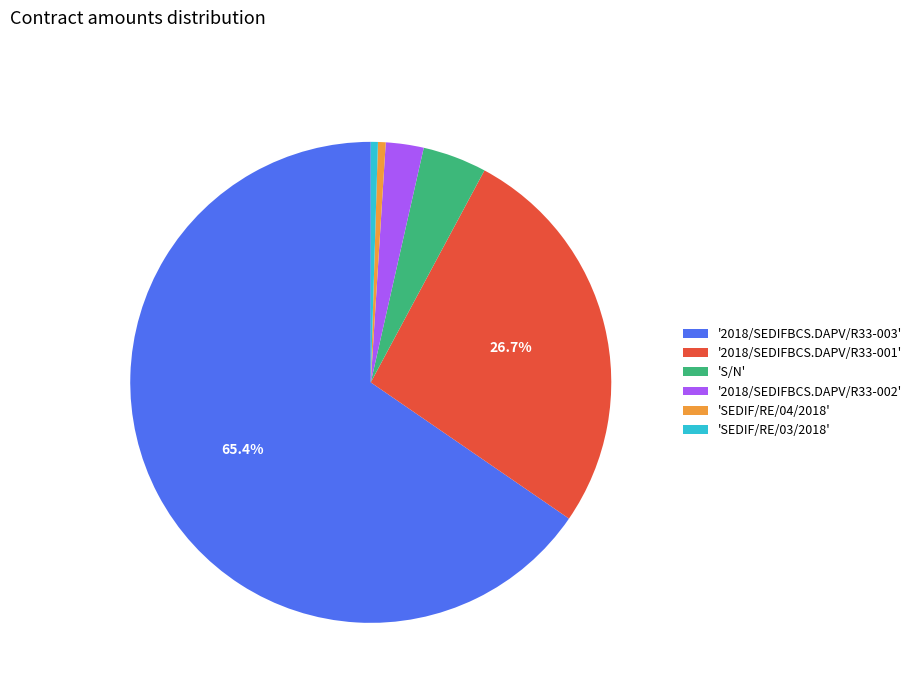

Which slice is the largest?

'2018/SEDIFBCS.DAPV/R33-003'